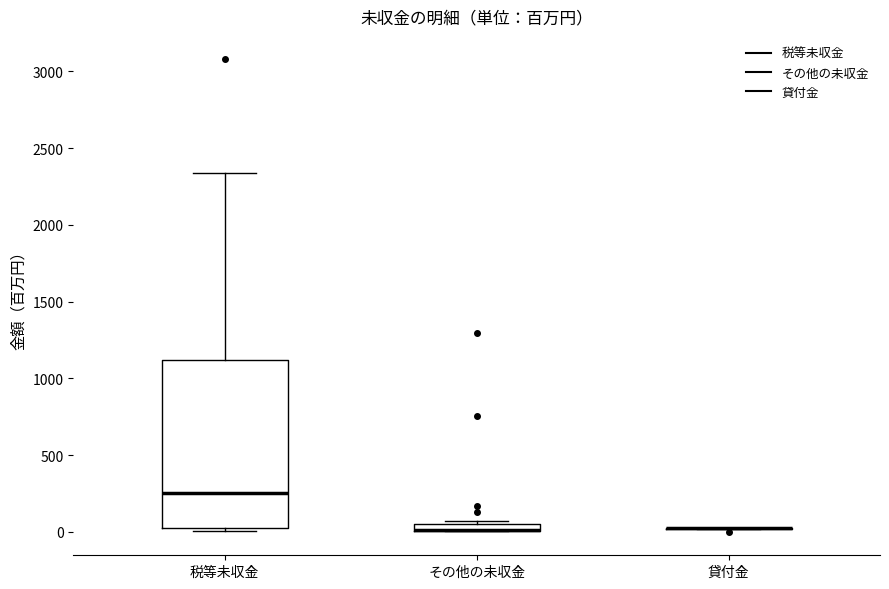

Where is the upper edge of the box for その他の未収金 on the y-axis? The values are not printed on the chart, so give them approximately, as read against the axis.

50